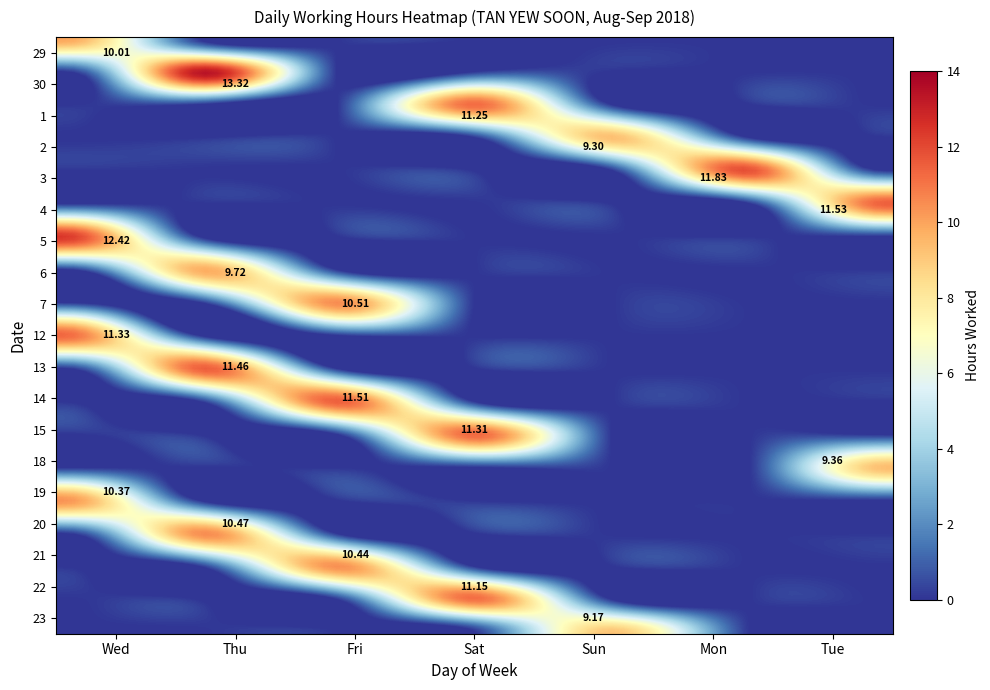

Which has a higher value, Fri or Wed?

Wed